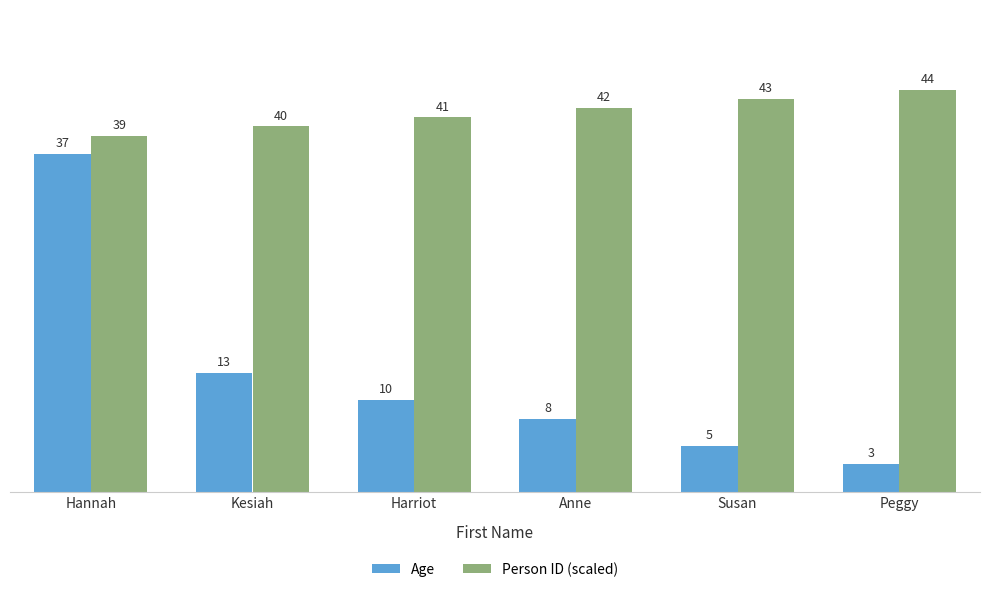

Which category has the highest value across all series?

Peggy